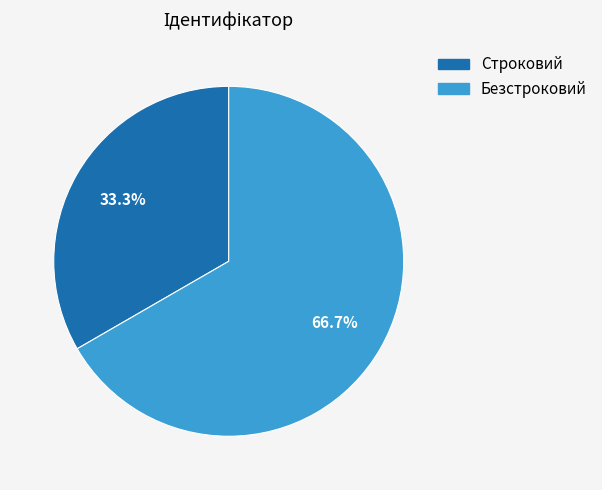

To the nearest percent, what is the difference between the Строковий and Безстроковий slice percentages?

33%